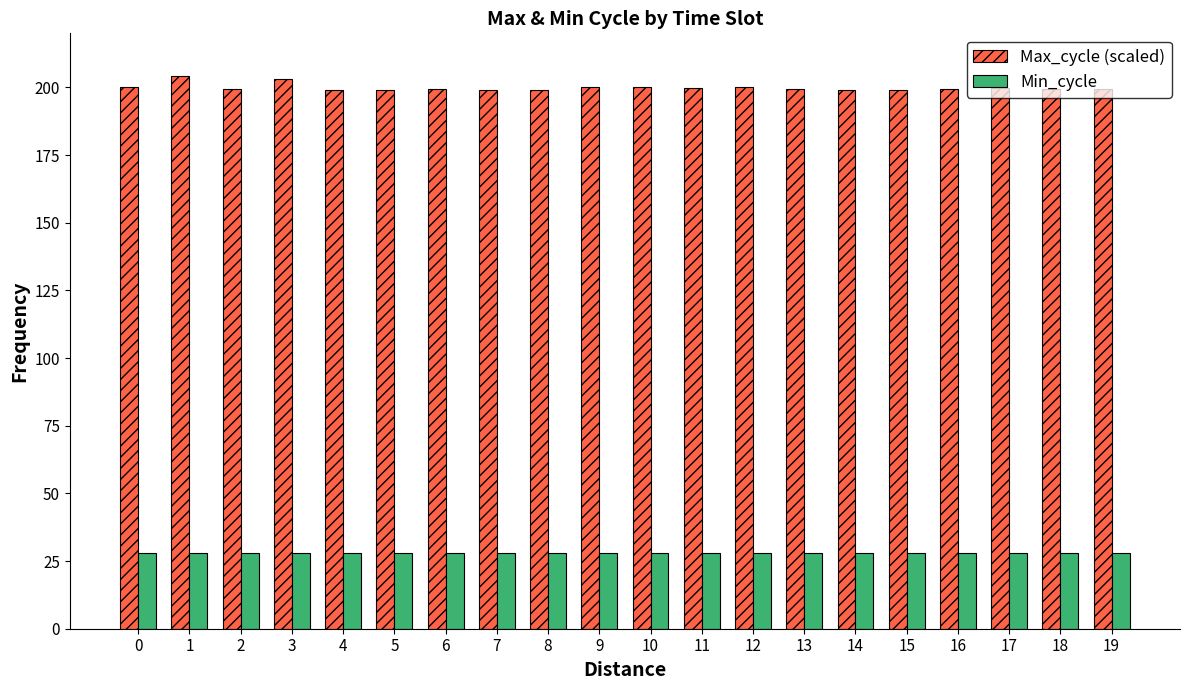

How many categories are shown in the chart?

20